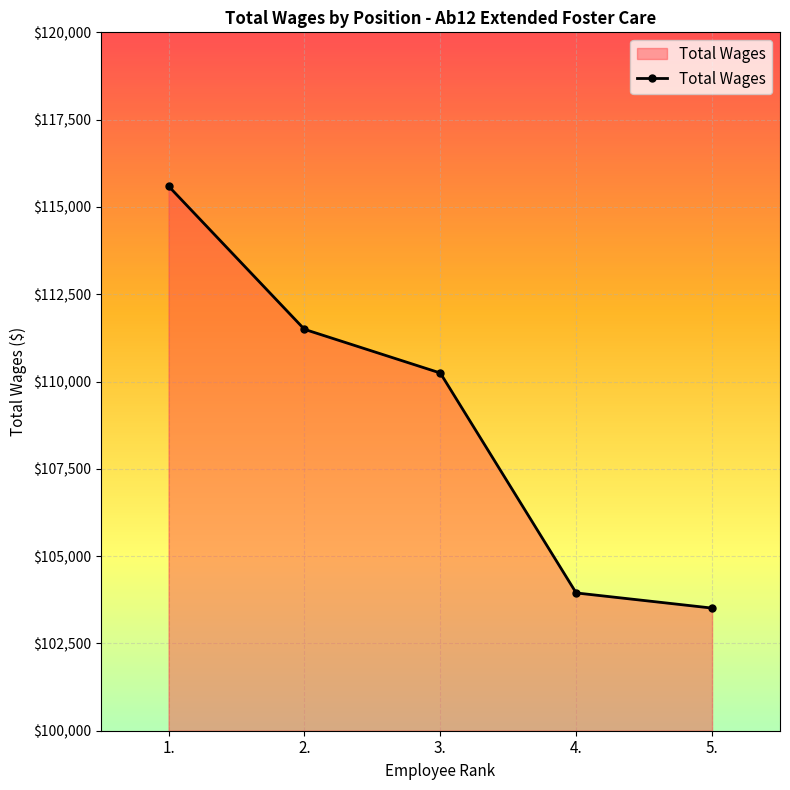

At which label is the value closest to 109553?

3.